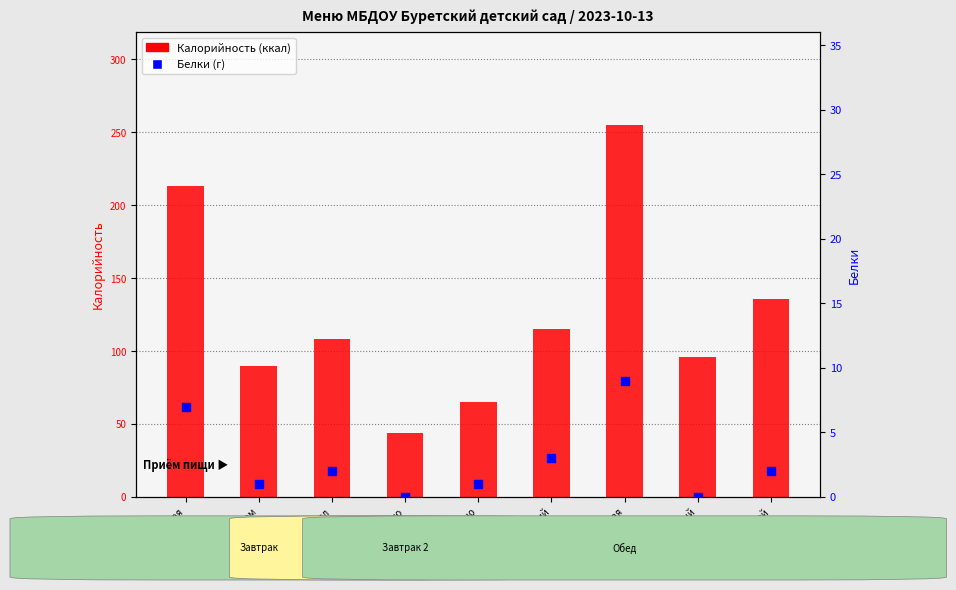

At which category is the sum across all series the highest?

капуста тушеная